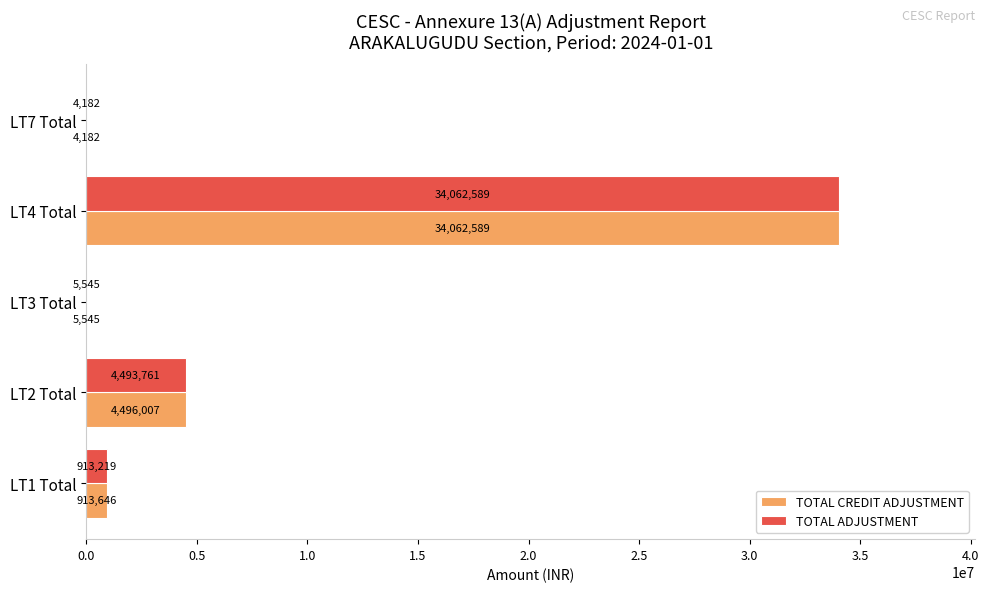

What is the maximum value for TOTAL ADJUSTMENT?

34062589.2